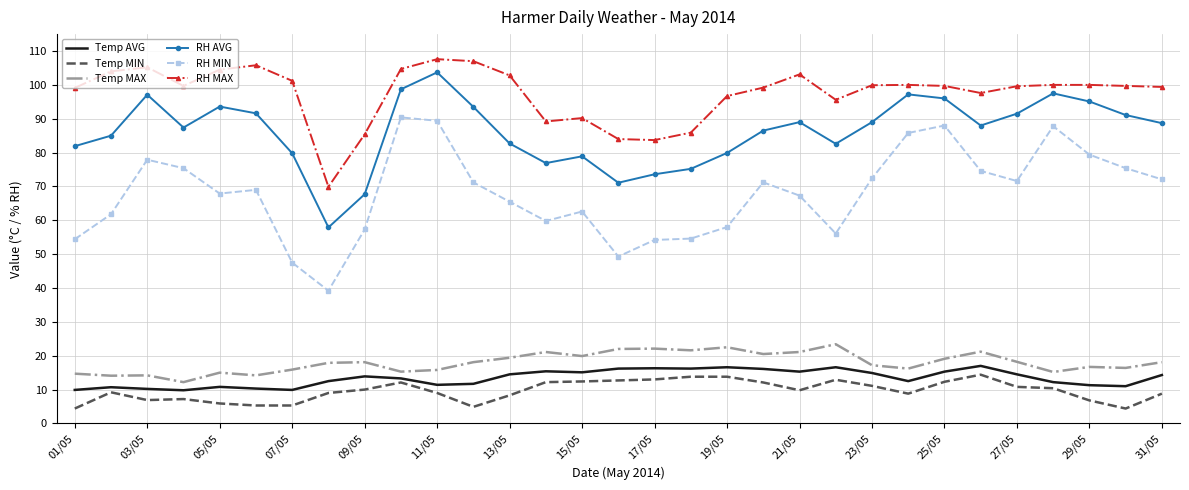

True or false: Temp MIN and RH MAX cross at least once.

False